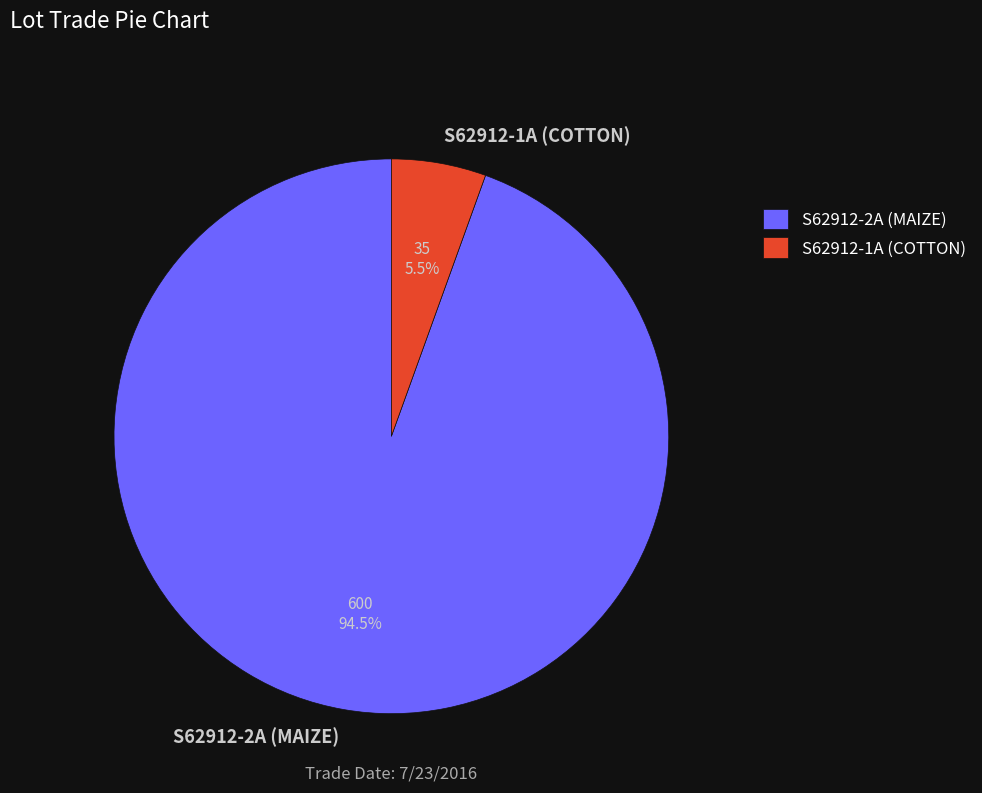

Count the number of slices in the pie.

2